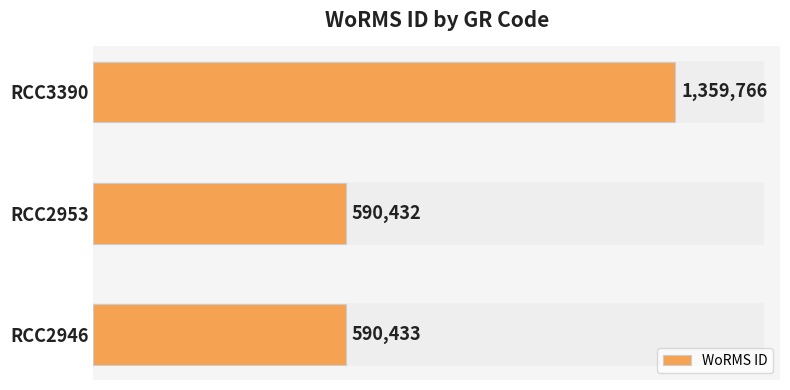

What is the average value?

846877